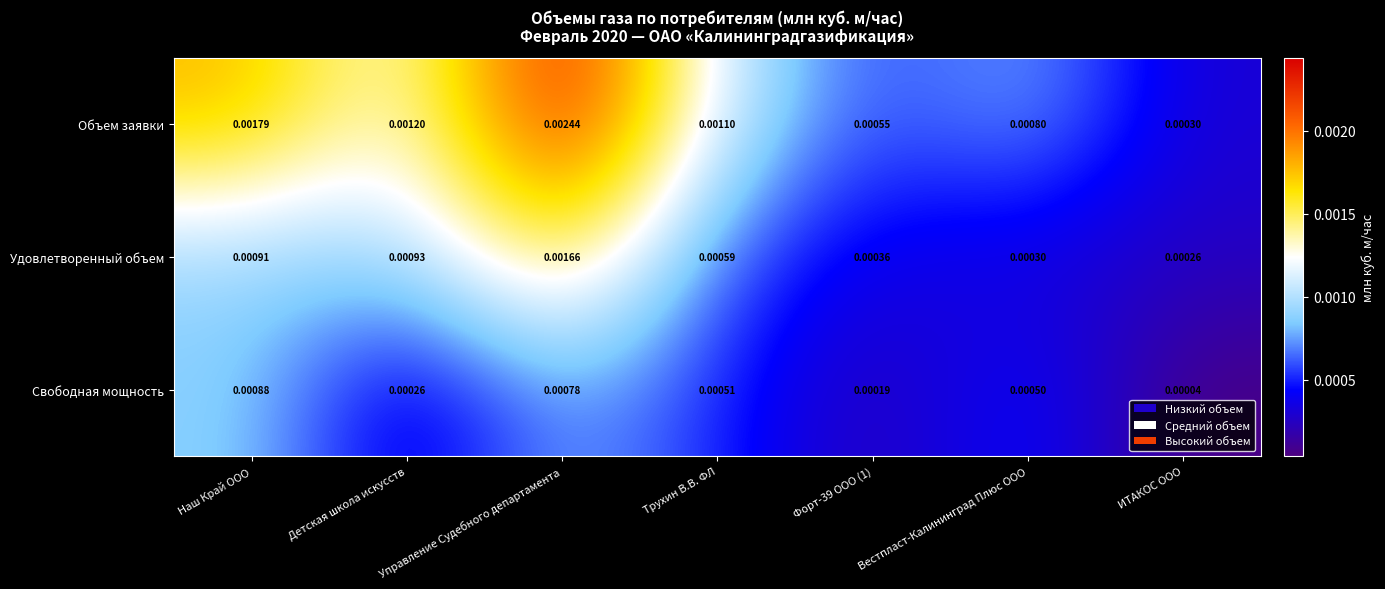

List the series in order of their overall mean, lowest first.

Свободная мощность, Удовлетворенный объем, Объем заявки